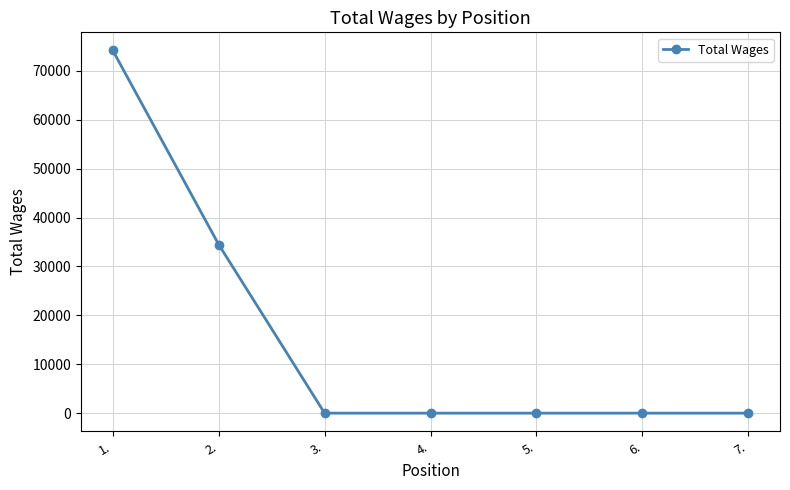

What is the label of the 2nd point from the right?

6.